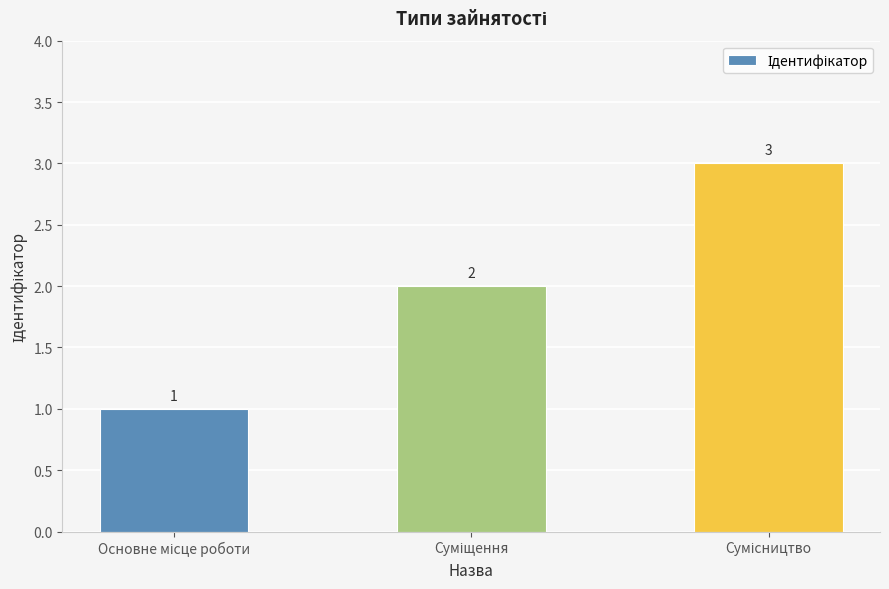

What is the greatest value displayed?

3